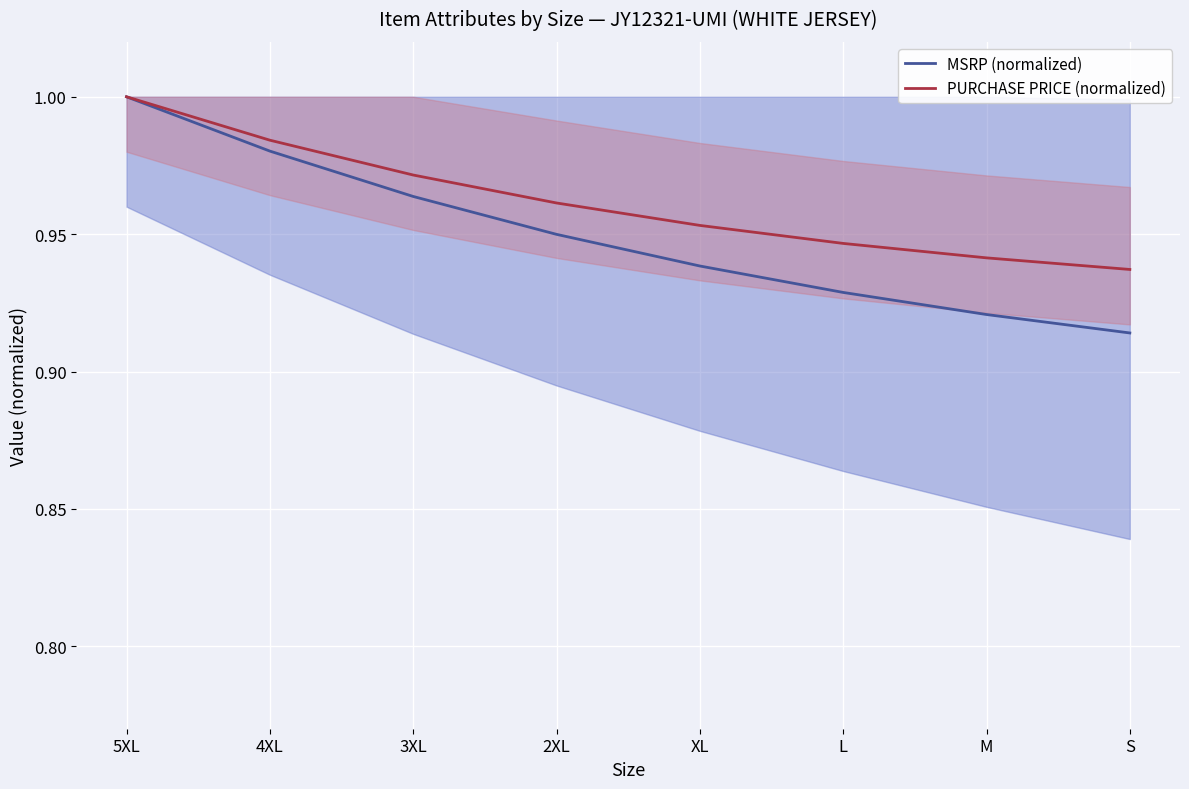

Is this an area chart (filled region under the line)?

No